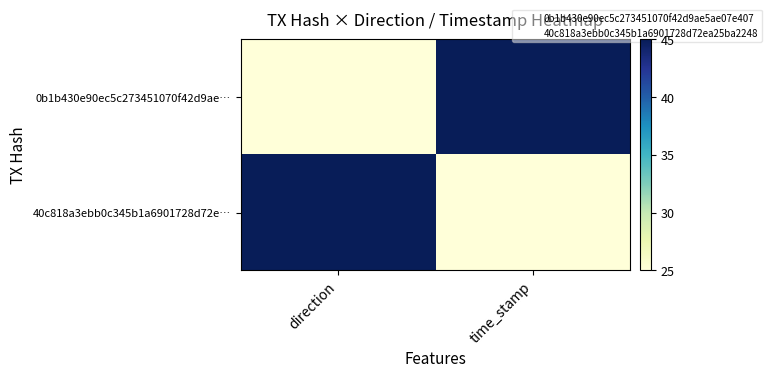

At which category is the sum across all series the highest?

direction